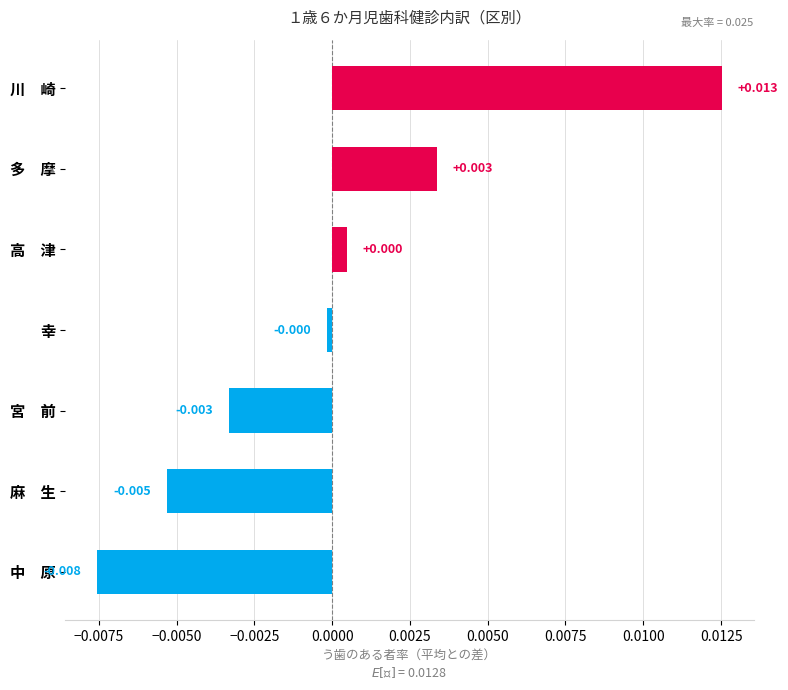

Which label corresponds to the smallest value in the chart?

中　原